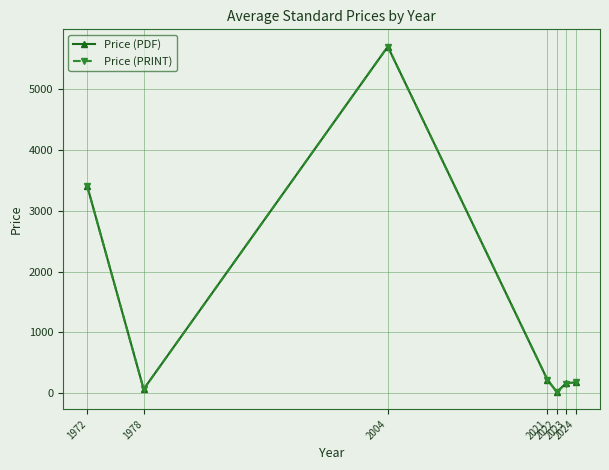

The Price (PDF) series shows 7976.1 at 2004. True or false?

False